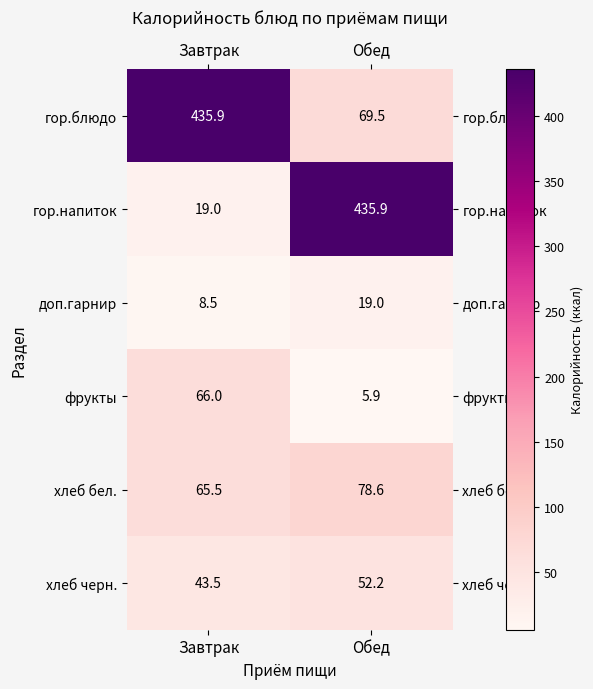

What is the greatest value displayed?

435.9